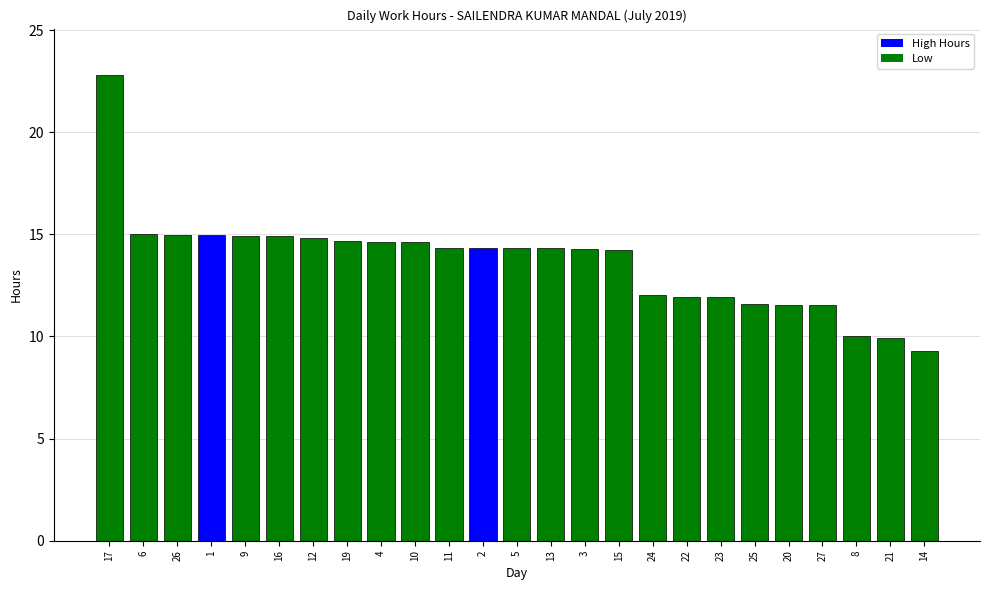

What is the sum of the values at 2 and 6?

29.3